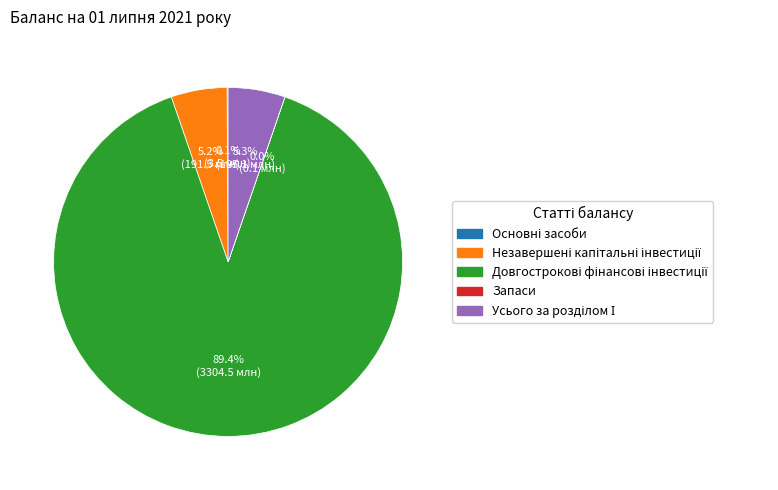

Is there a majority slice in this chart?

Yes